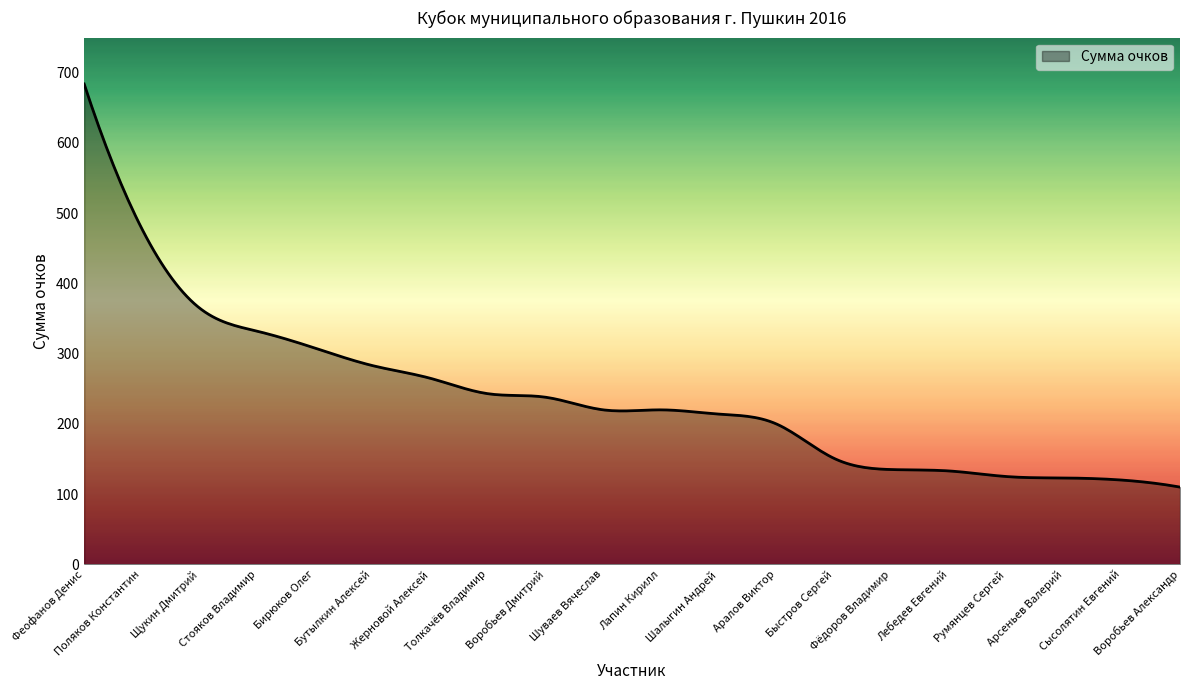

What is the average value?

239.0